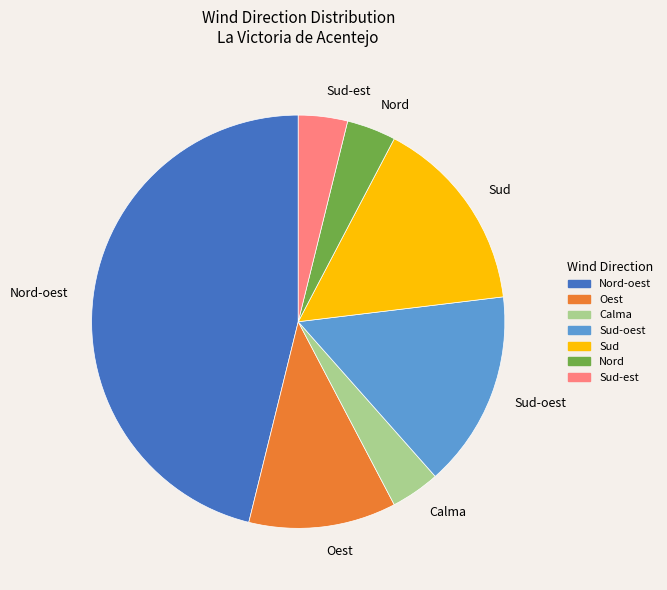

Is the sum of Sud and Sud-oest greater than half?

No